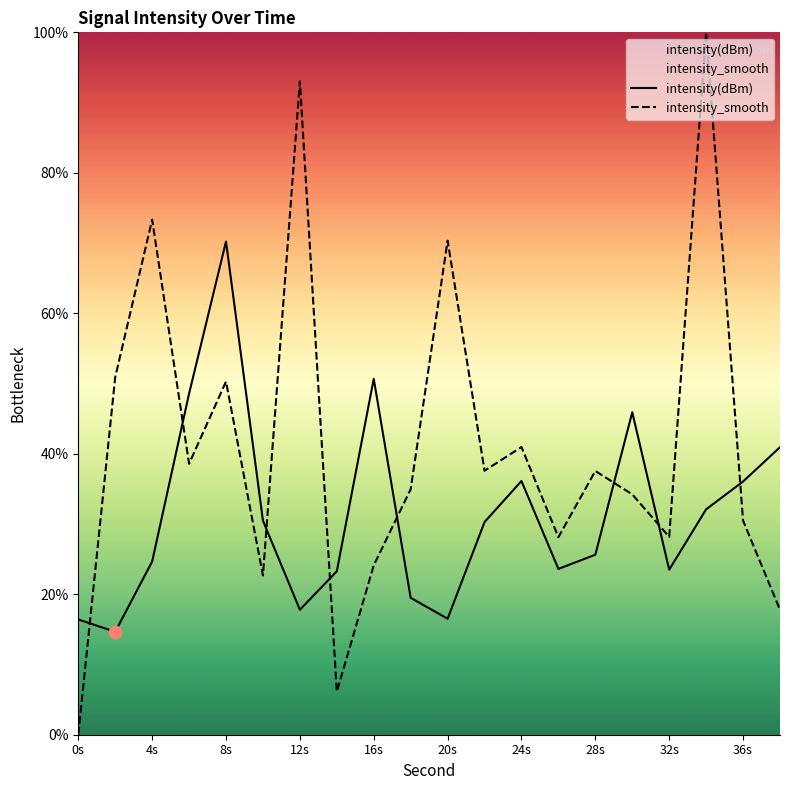

What are all the series names shown in the legend?

intensity(dBm), intensity_smooth